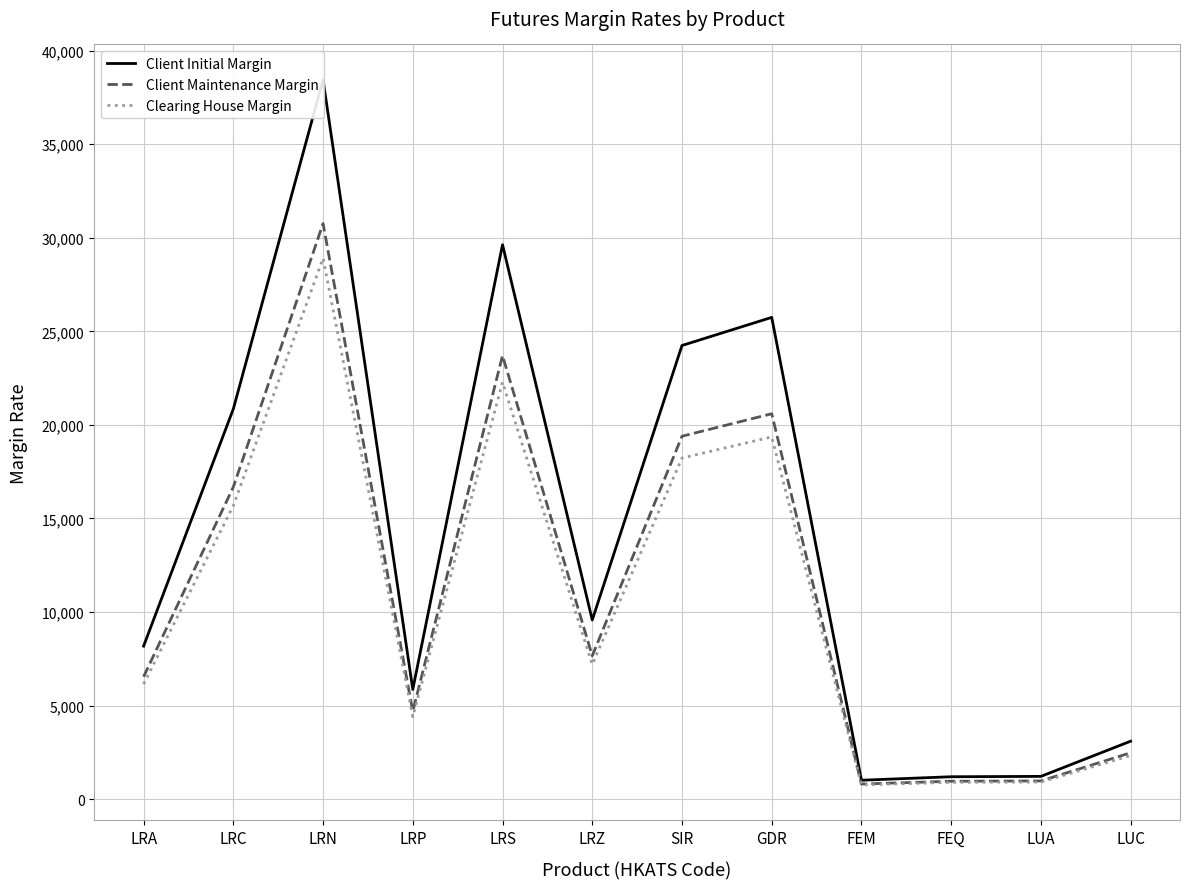

True or false: Clearing House Margin has a value of 22280 at LRS.

True